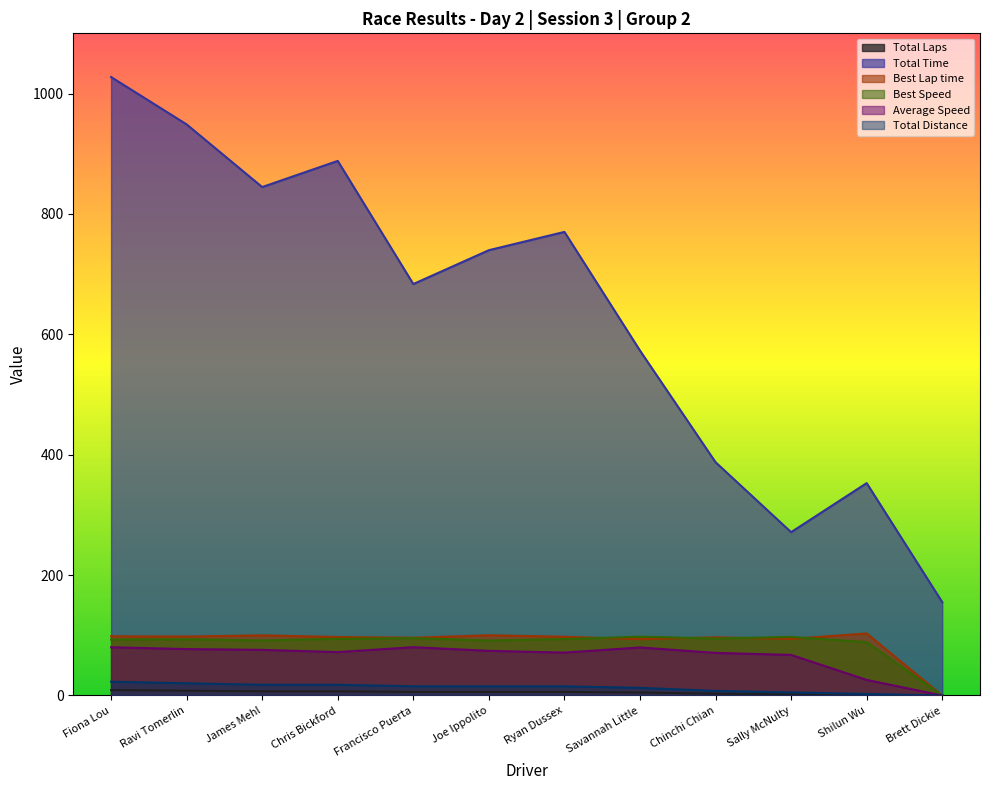

Does the chart display data point markers on the line(s)?

No